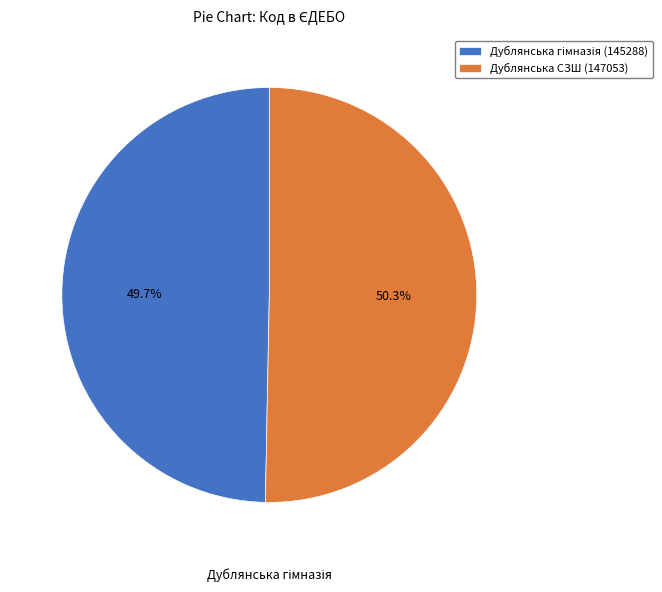

Is there any slice that represents more than half of the pie?

Yes